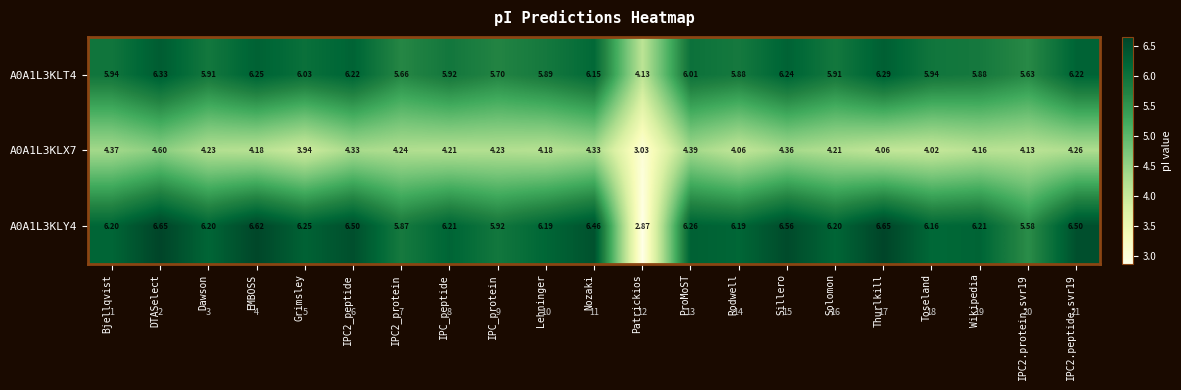

At which label does A0A1L3KLX7 reach its minimum?

Patrickios